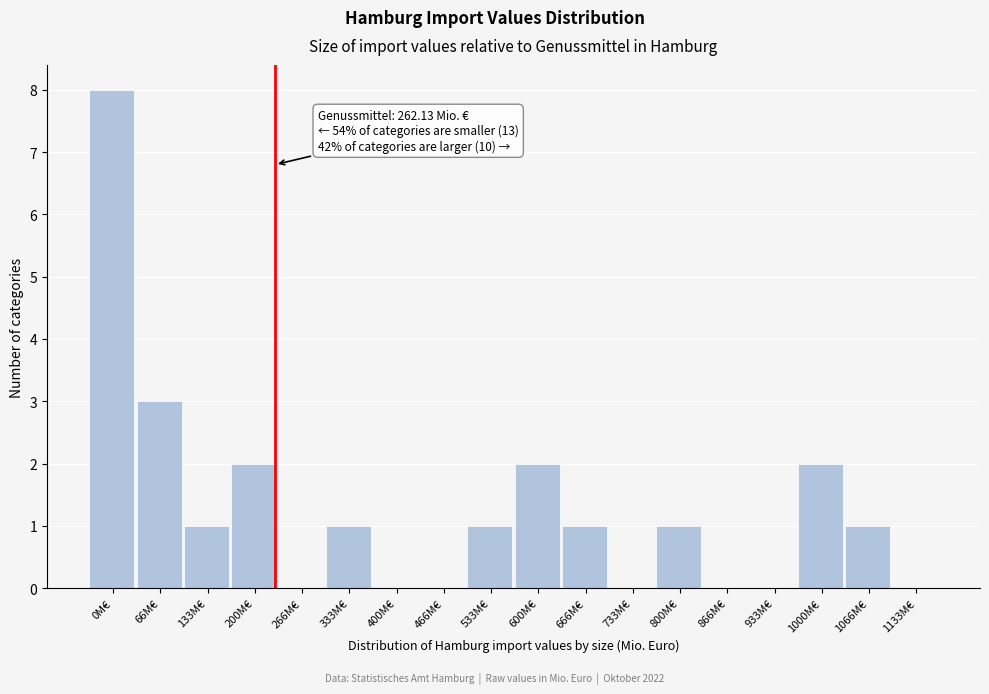

Reading left to right, list all the values displayed in this chart.

0M€=8	66M€=3	133M€=1	200M€=2	266M€=0	333M€=1	400M€=0	466M€=0	533M€=1	600M€=2	666M€=1	733M€=0	800M€=1	866M€=0	933M€=0	1000M€=2	1066M€=1	1133M€=0